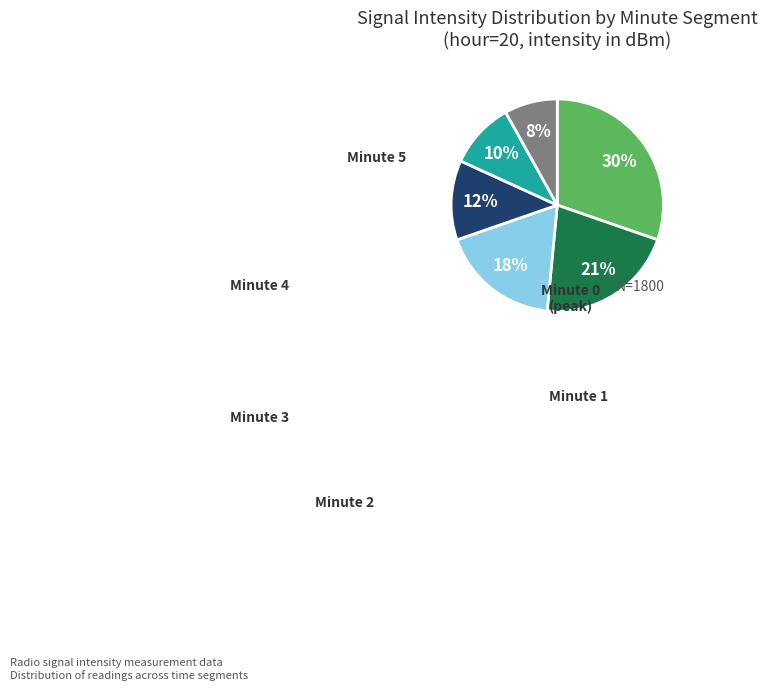

Which category has the smallest portion of the pie?

Minute 5